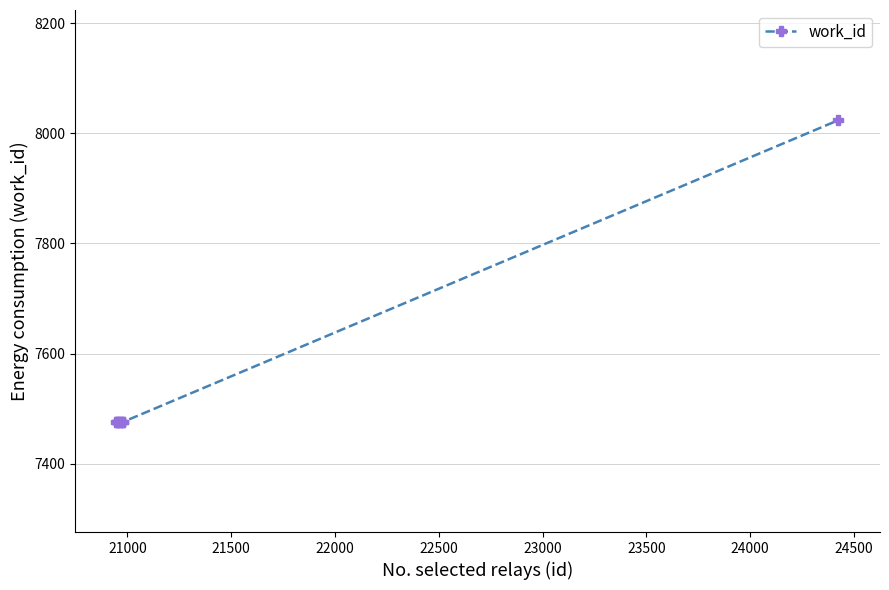

What is the maximum value shown in the chart?

8024